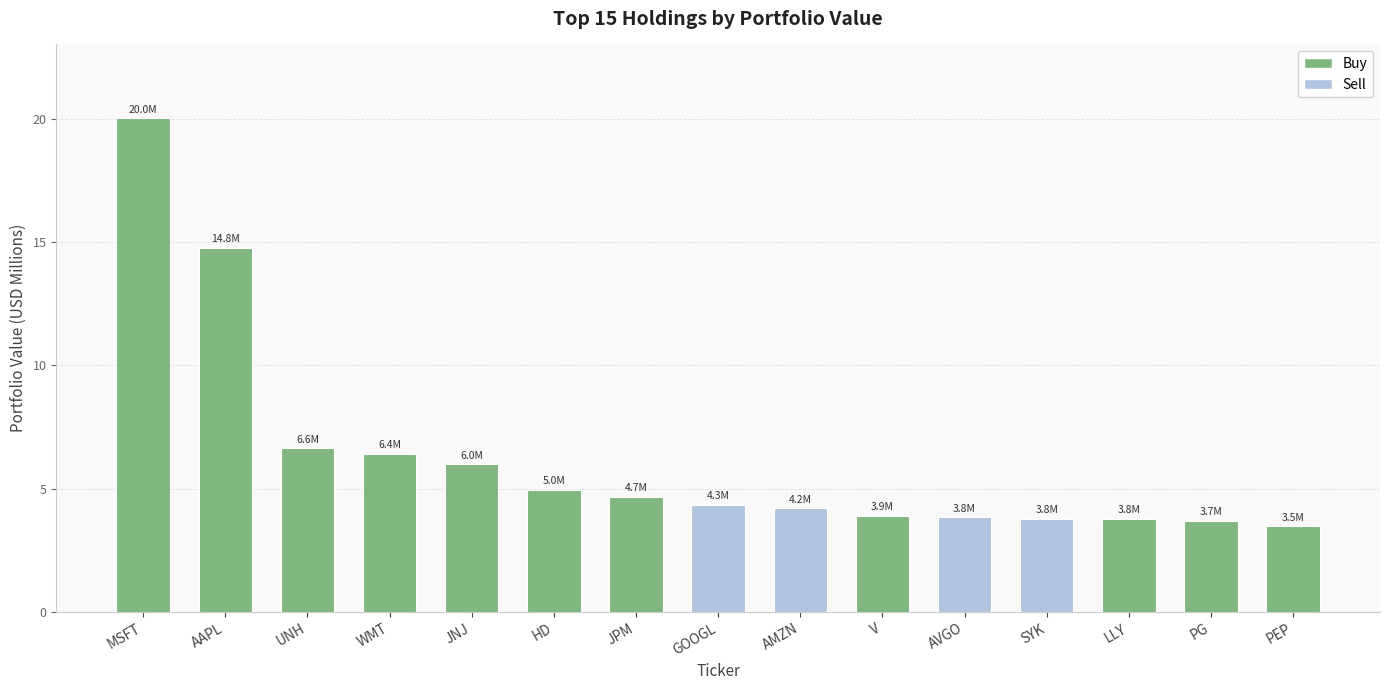

Are the bars grouped side by side (vs. stacked)?

No